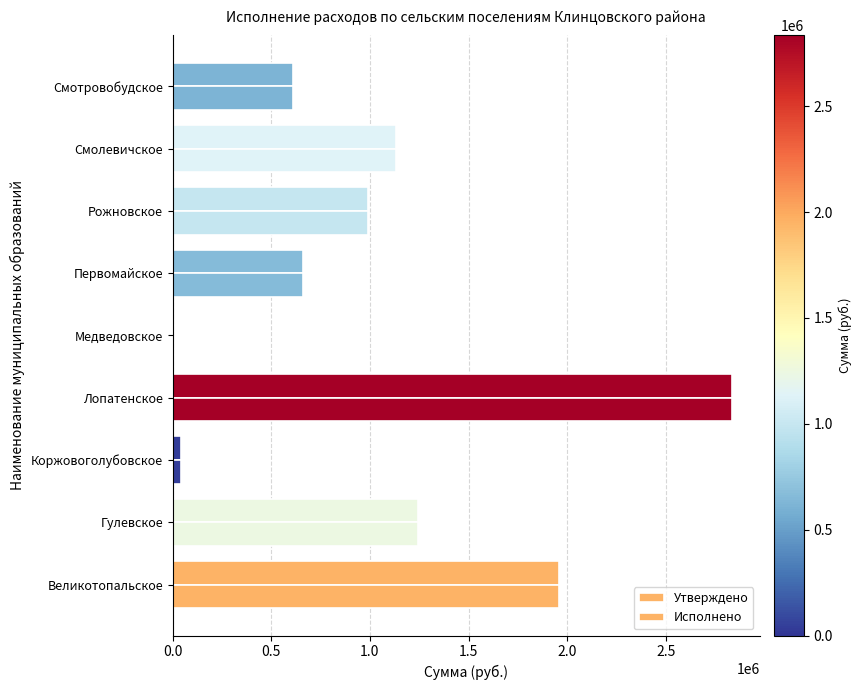

How many positive values does the Утверждено series have?

8